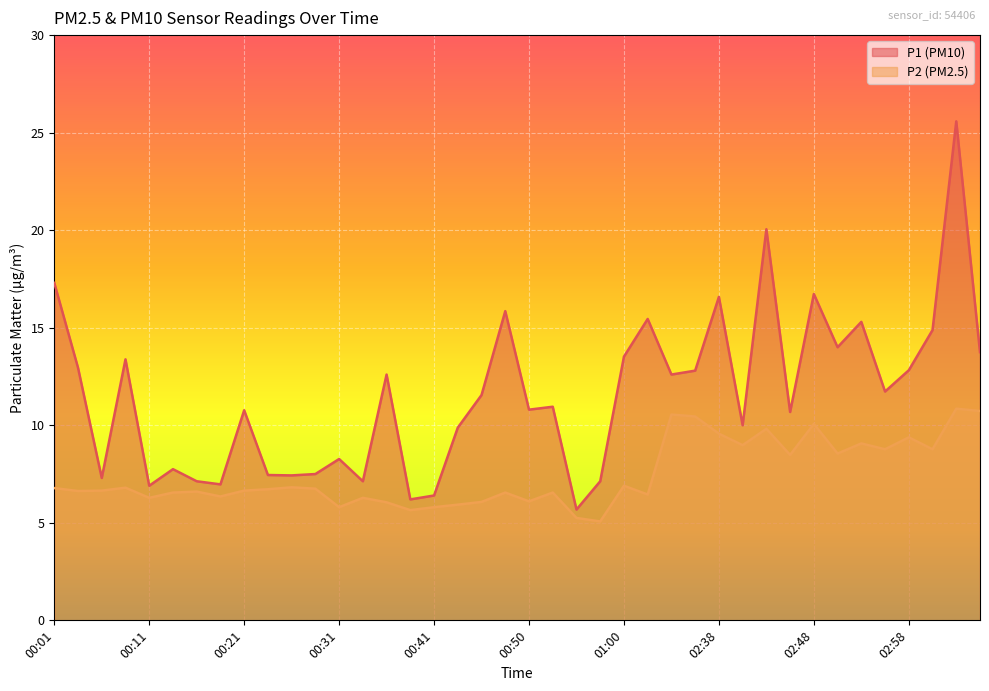

What is the difference between the P1 values at 00:26 and 01:00?

6.1